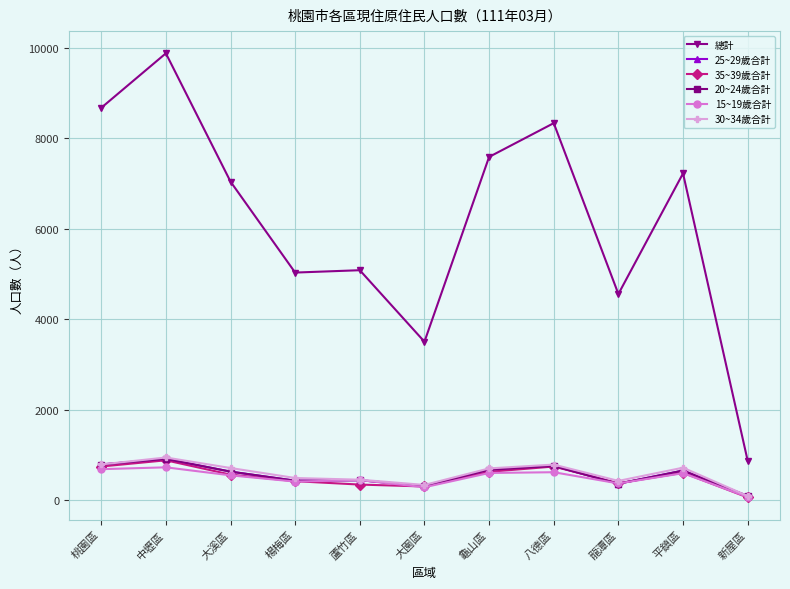

What value does the 25~29歲合計 series have at 大園區, to the nearest 10?

310